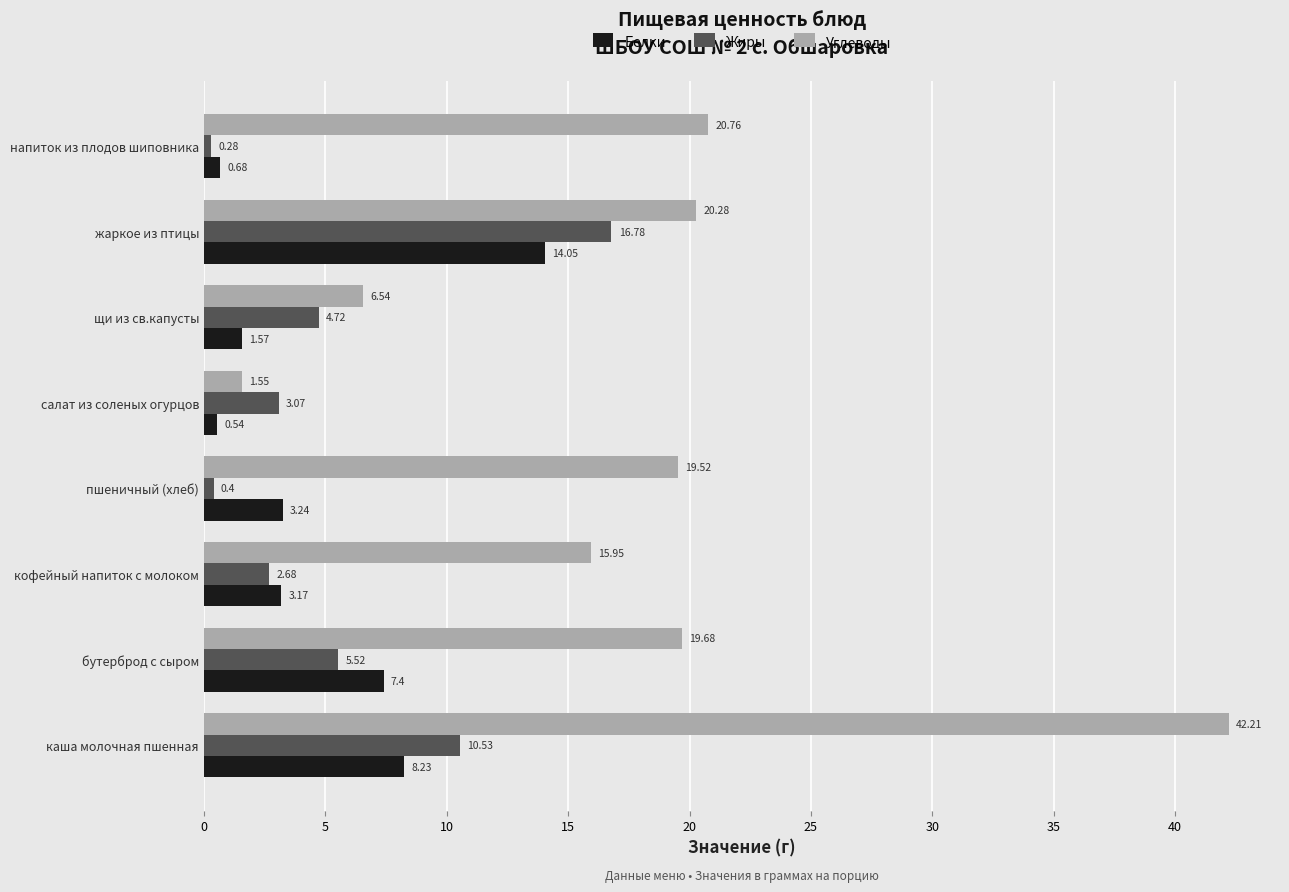

Is the value of Углеводы at жаркое из птицы greater than the value of Жиры at напиток из плодов шиповника?

Yes